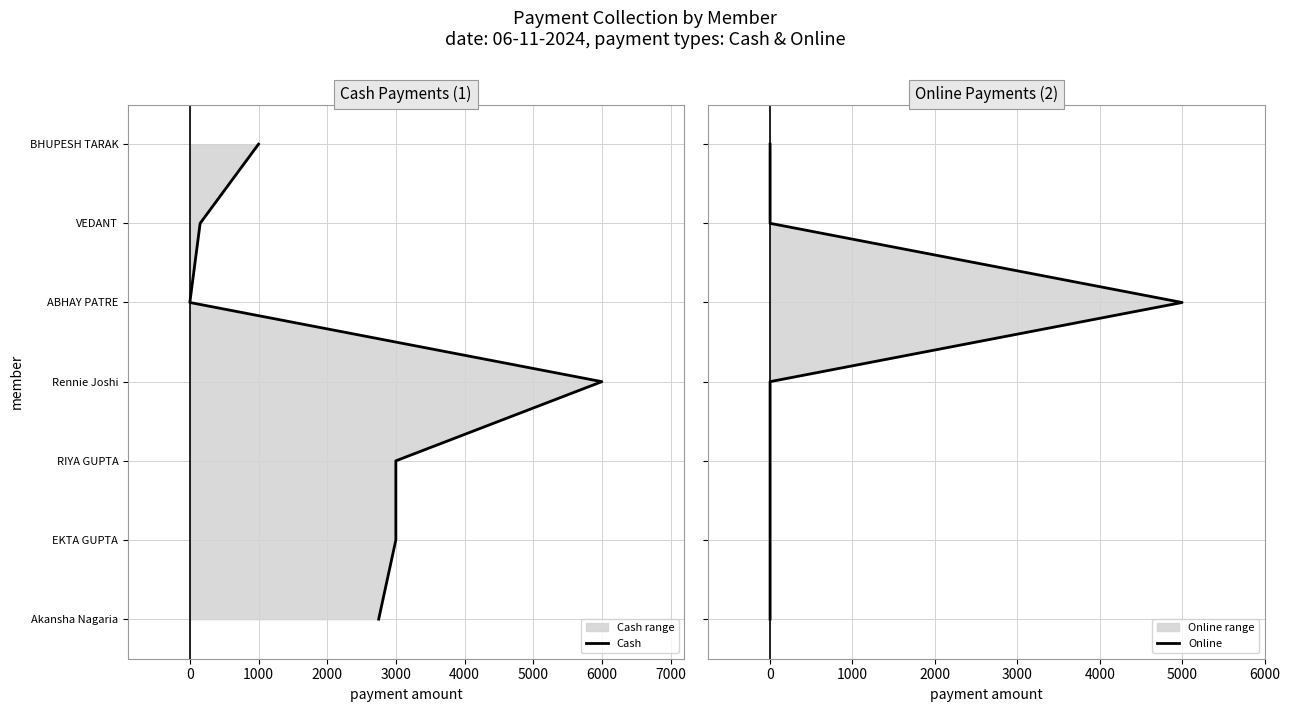

True or false: Online and Cash cross at least once.

False